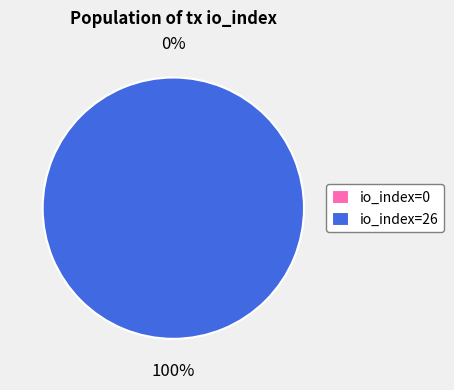

Is there a majority slice in this chart?

Yes